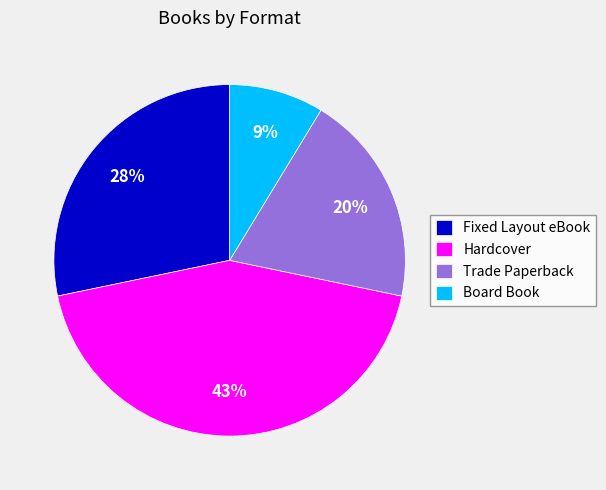

To the nearest percent, what is the average slice percentage?

25%